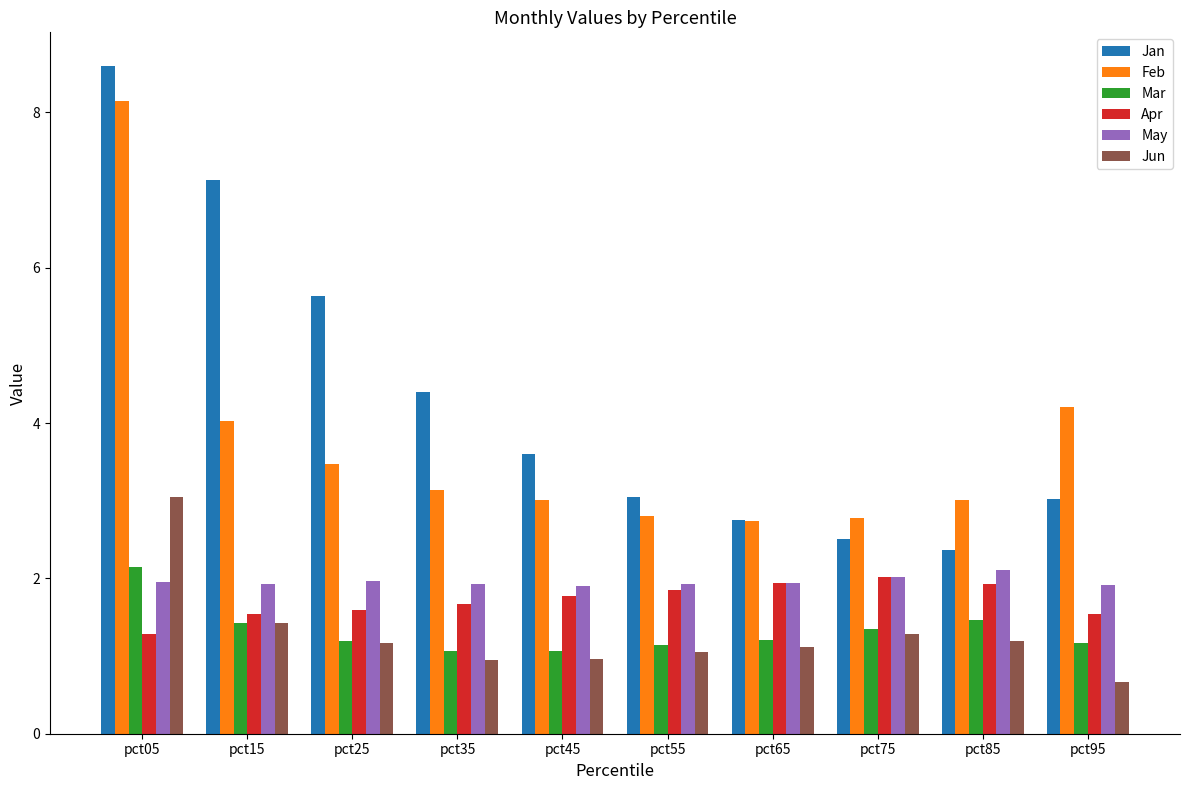

What is the difference between the Feb values at pct05 and pct35?

5.0